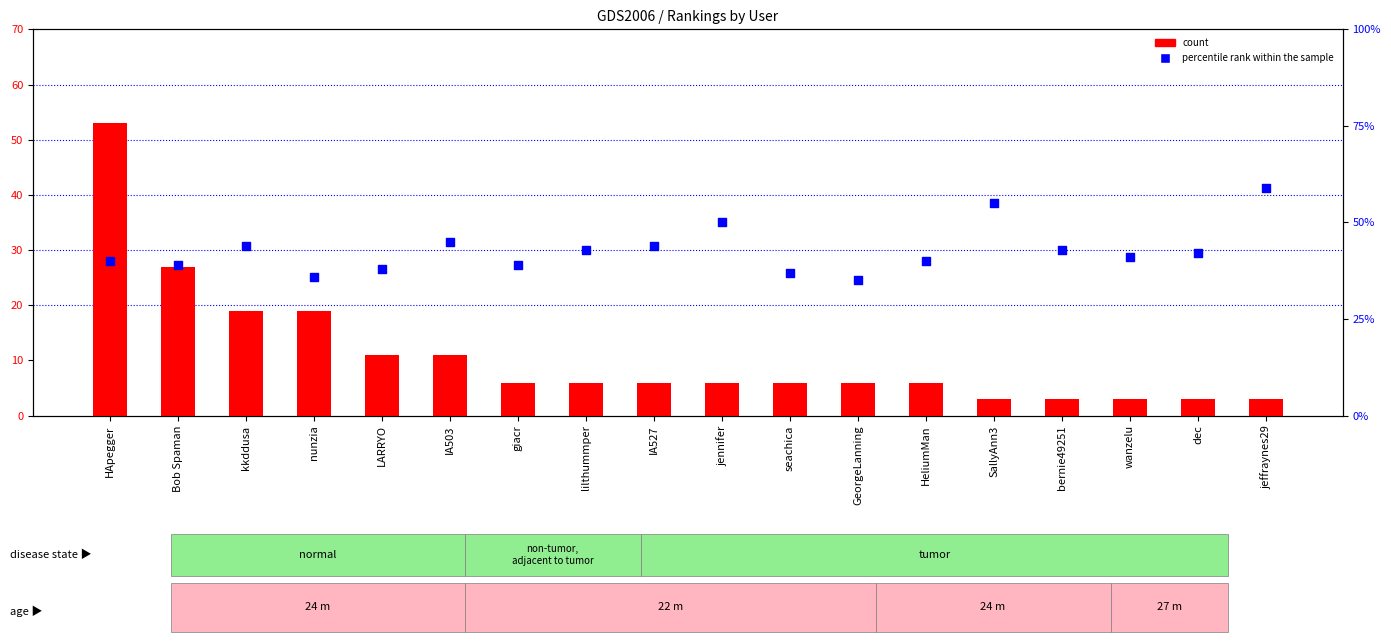

Which series has the widest spread of Y values?

count